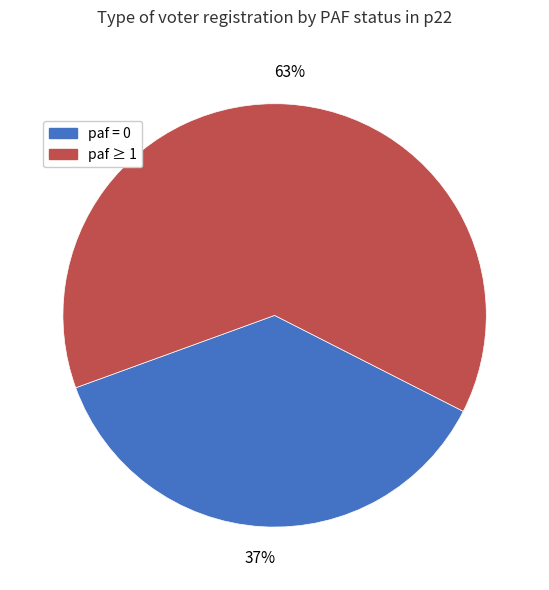

To the nearest percent, what is the difference between the largest and smallest slice percentages?

26%